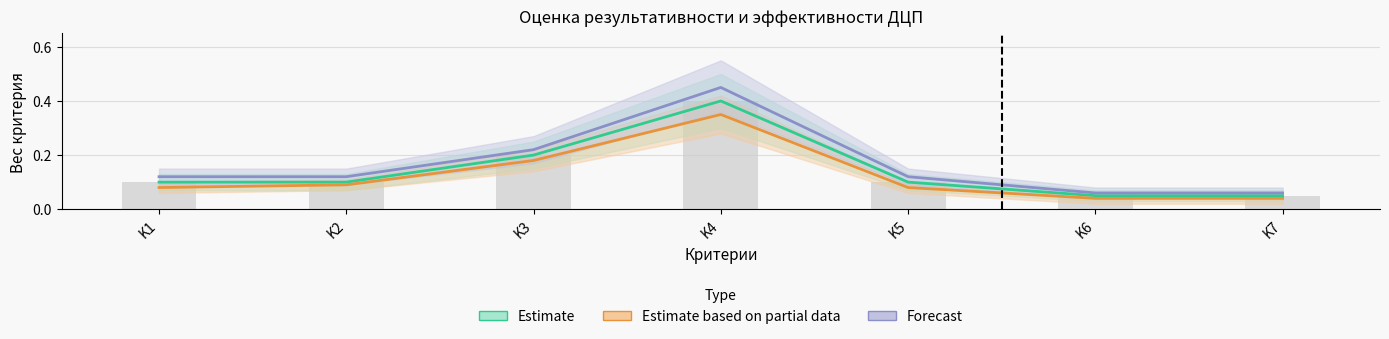

Reading left to right, transcribe all the data shown in this chart.

Estimate: K1=0.1	K2=0.1	K3=0.2	K4=0.4	K5=0.1	K6=0.1	K7=0.1
Estimate based on partial data: K1=0.1	K2=0.1	K3=0.2	K4=0.3	K5=0.1	K6=0.0	K7=0.0
Forecast: K1=0.1	K2=0.1	K3=0.2	K4=0.5	K5=0.1	K6=0.1	K7=0.1